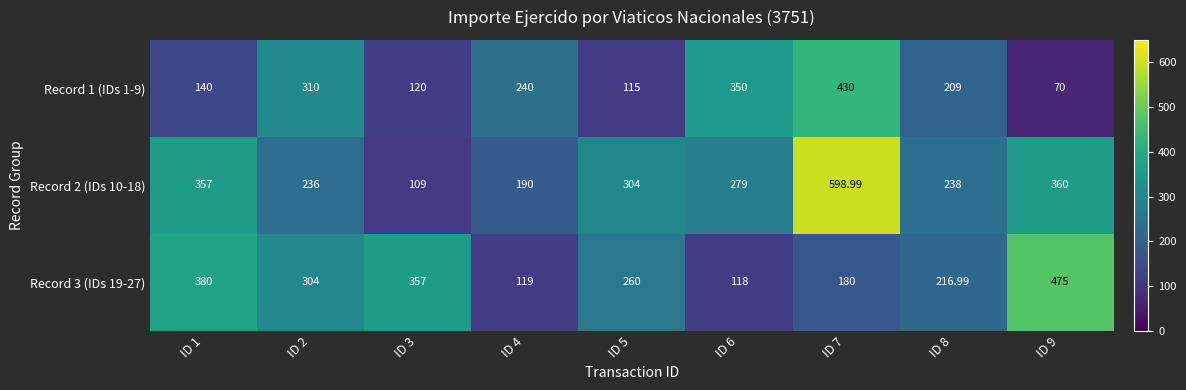

How many categories are shown in the chart?

9